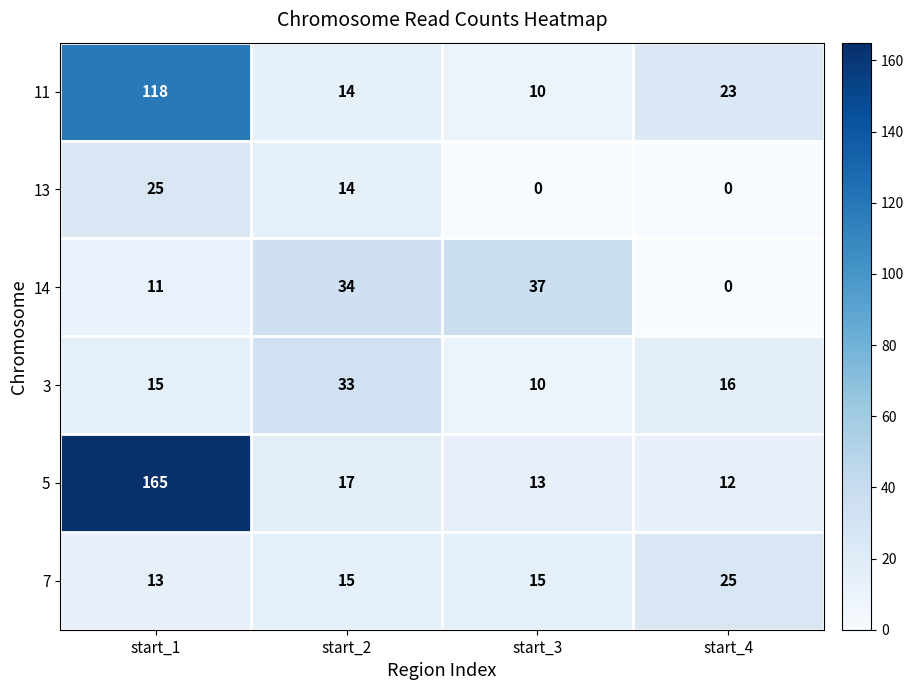

Reading left to right, transcribe all the data shown in this chart.

11: start_1=118	start_2=14	start_3=10	start_4=23
13: start_1=25	start_2=14	start_3=0	start_4=0
14: start_1=11	start_2=34	start_3=37	start_4=0
3: start_1=15	start_2=33	start_3=10	start_4=16
5: start_1=165	start_2=17	start_3=13	start_4=12
7: start_1=13	start_2=15	start_3=15	start_4=25